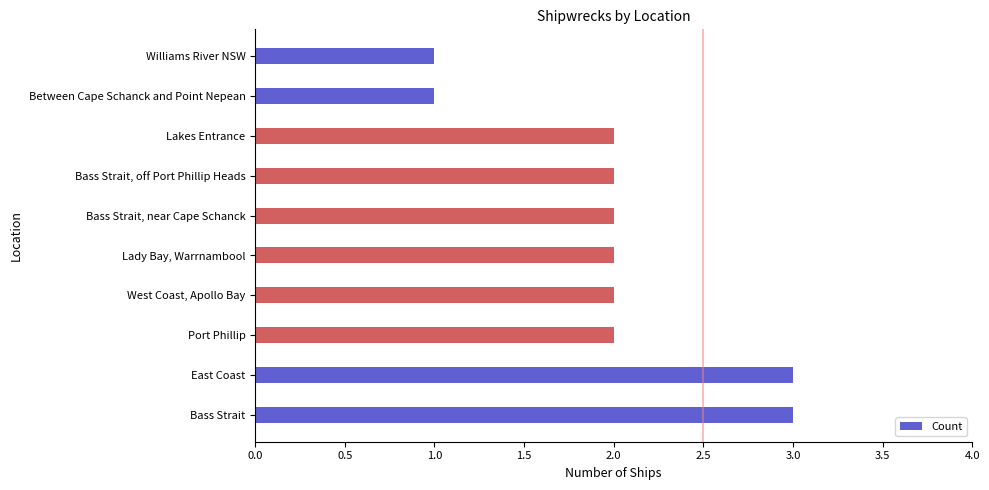

What is the maximum value shown in the chart?

3